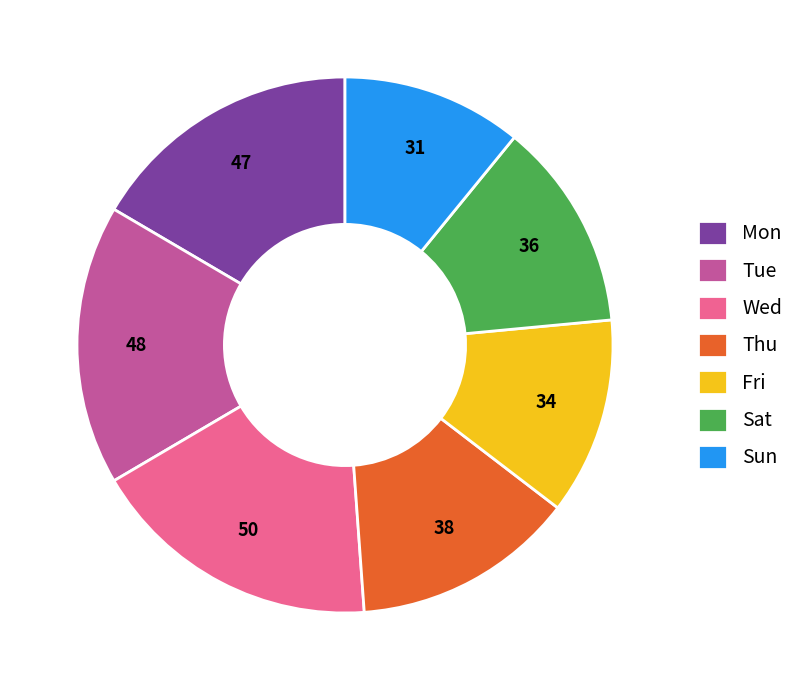

Is Thu the majority of the pie?

No